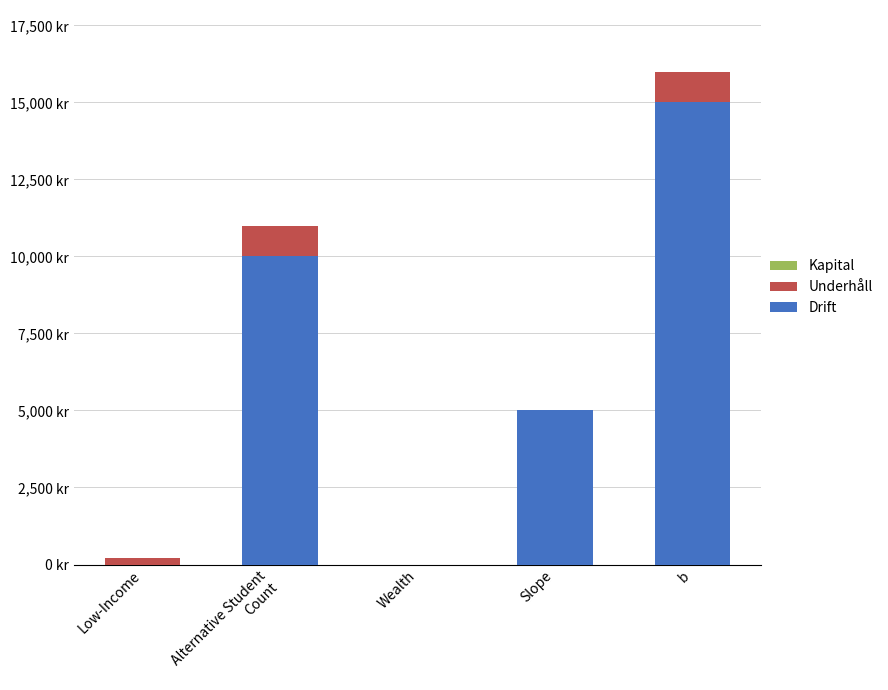

Are the bars grouped side by side (vs. stacked)?

No